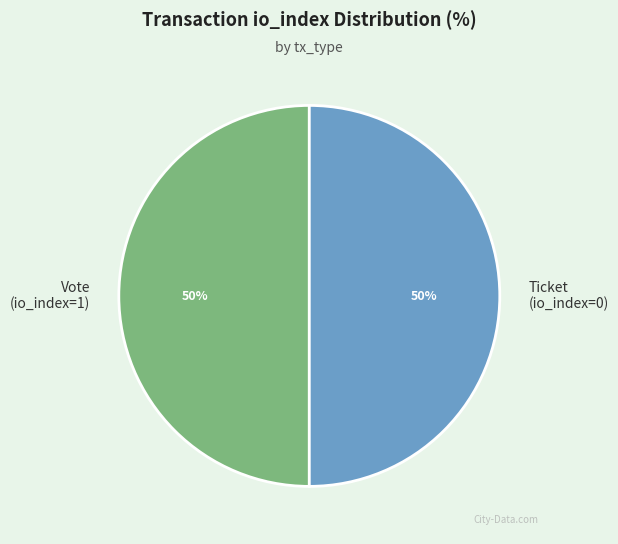

How many segments does this pie chart have?

2